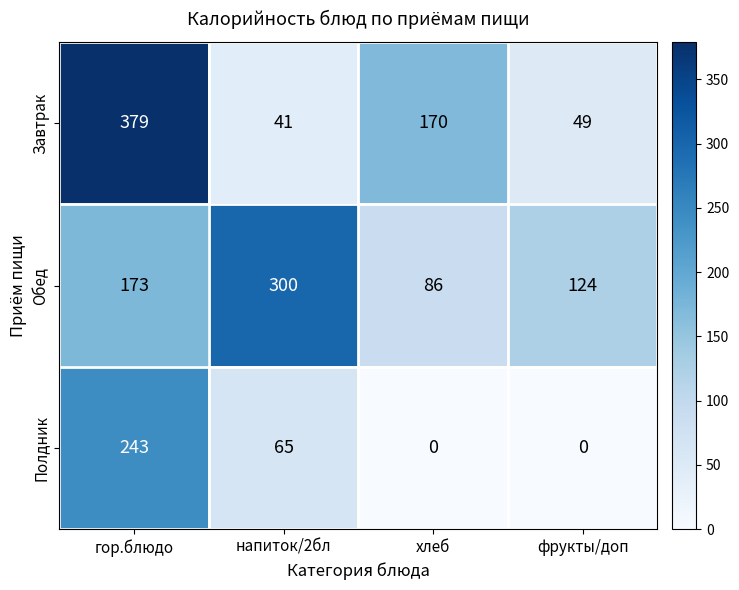

What value does the Завтрак series have at гор.блюдо, to the nearest 5?

380